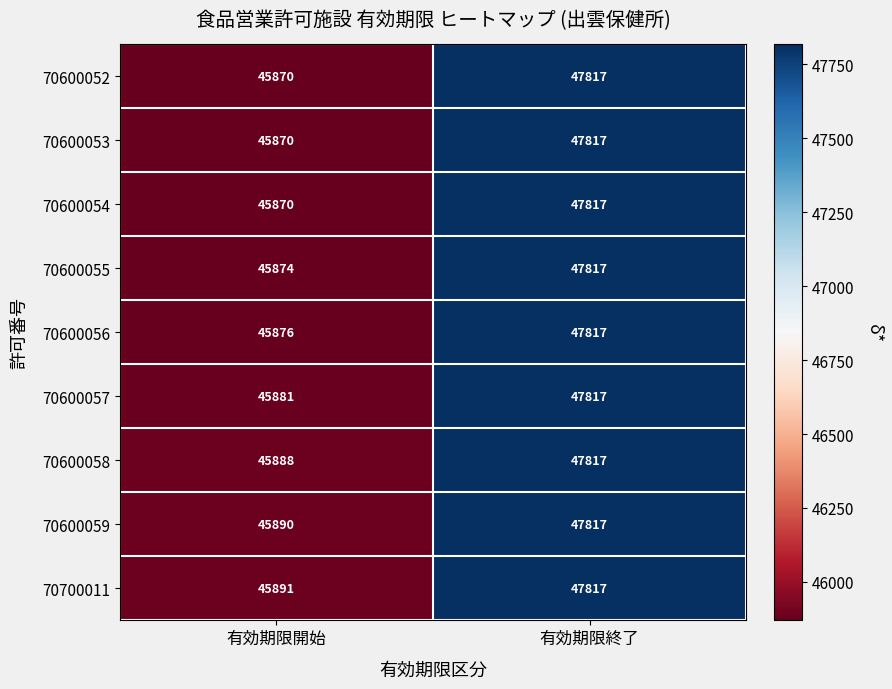

What is the sum of all 70600058 values?

93705